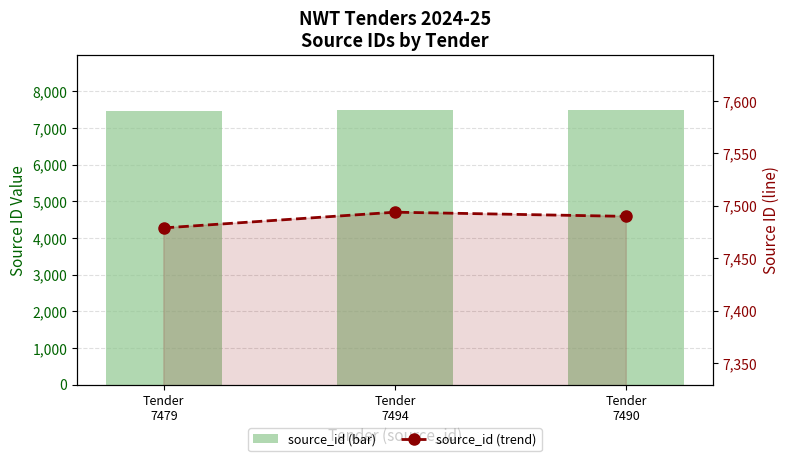

Does the chart contain stacked bars?

No